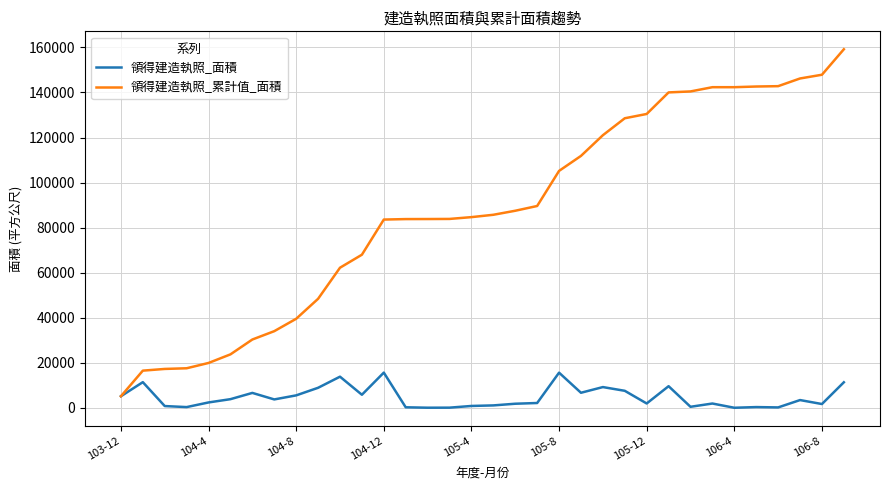

What is the minimum value for 領得建造執照_累計值_面積?

5112.4